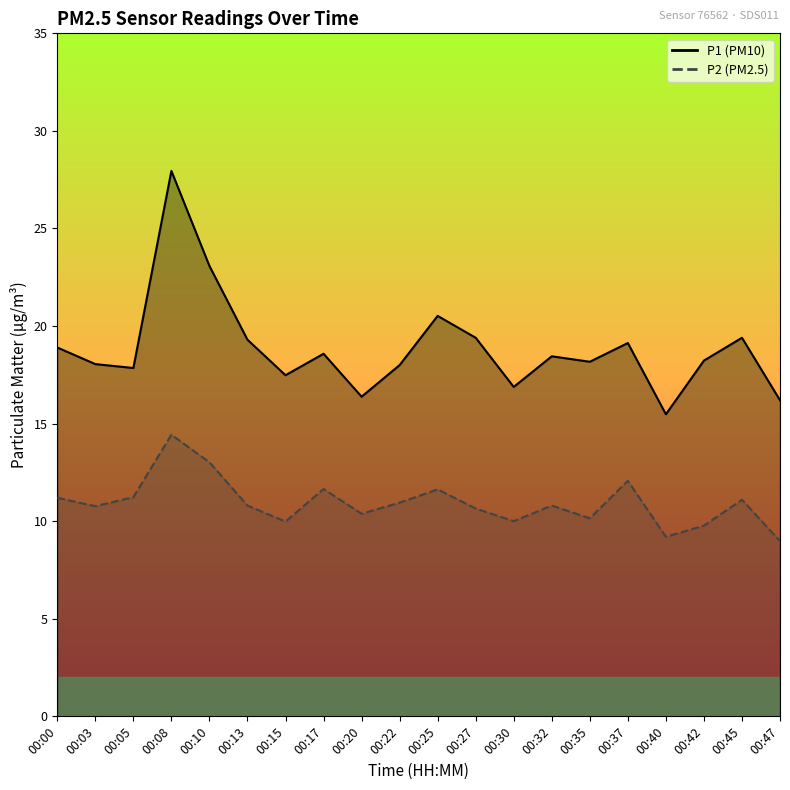

What is the value of the P1 point at the 2nd from the left?

18.1